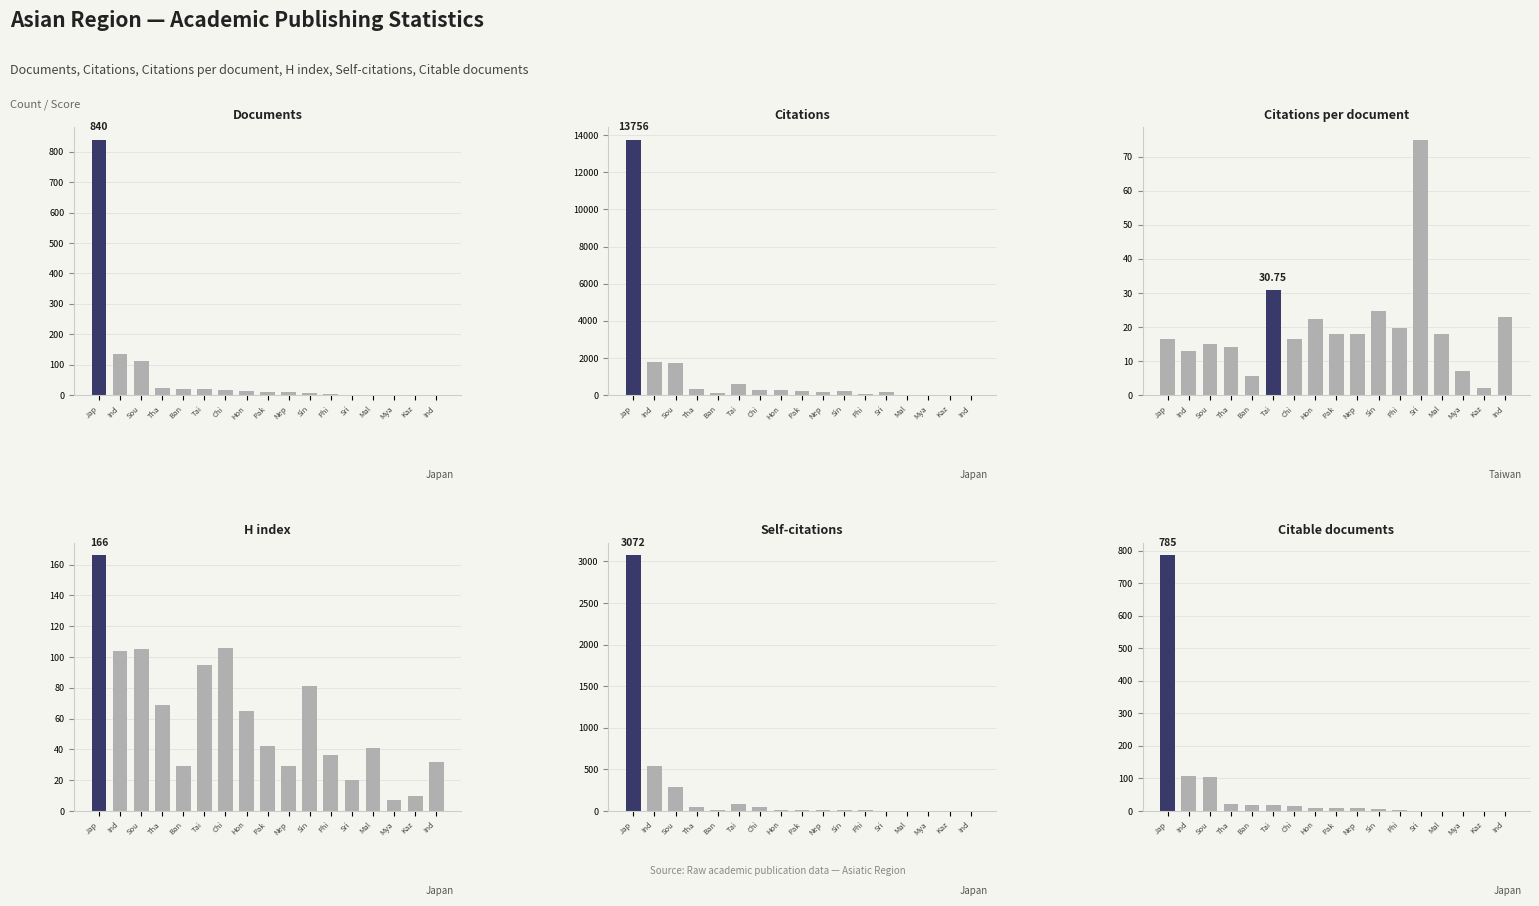

What is the average value of the Self-citations series?

243.0